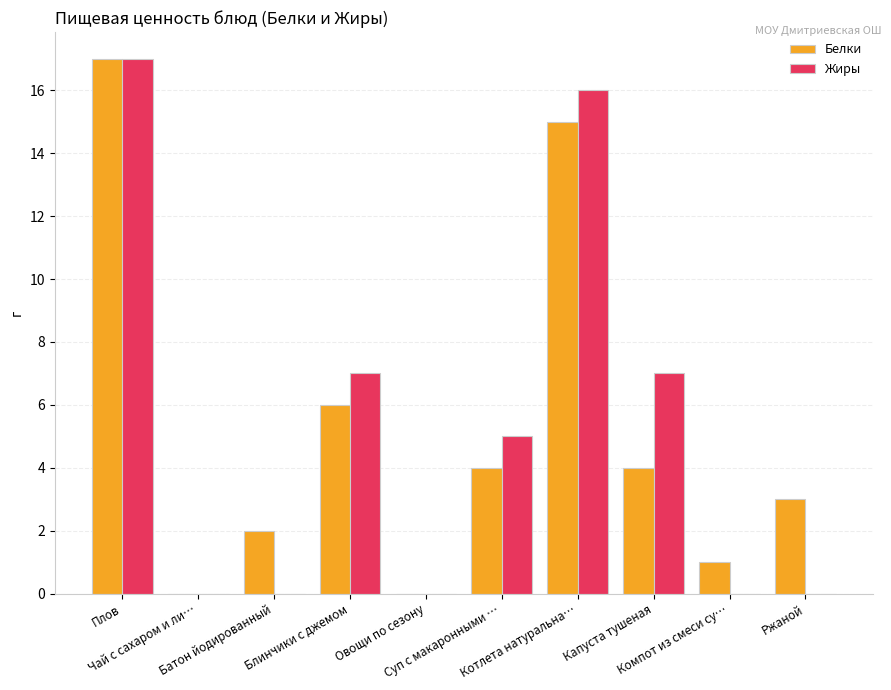

What is the sum of all Белки values?

52